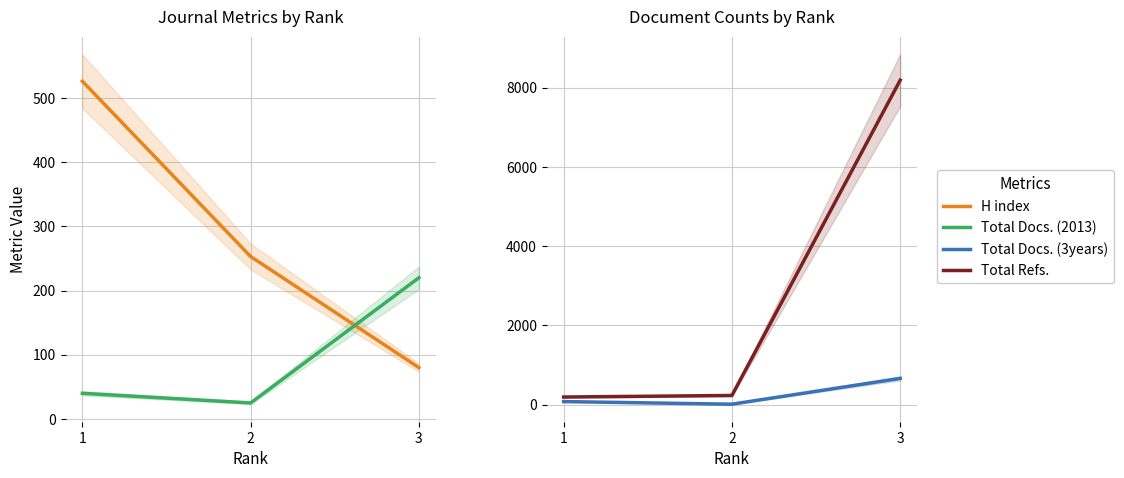

At which category does the chart reach its peak across all series?

3